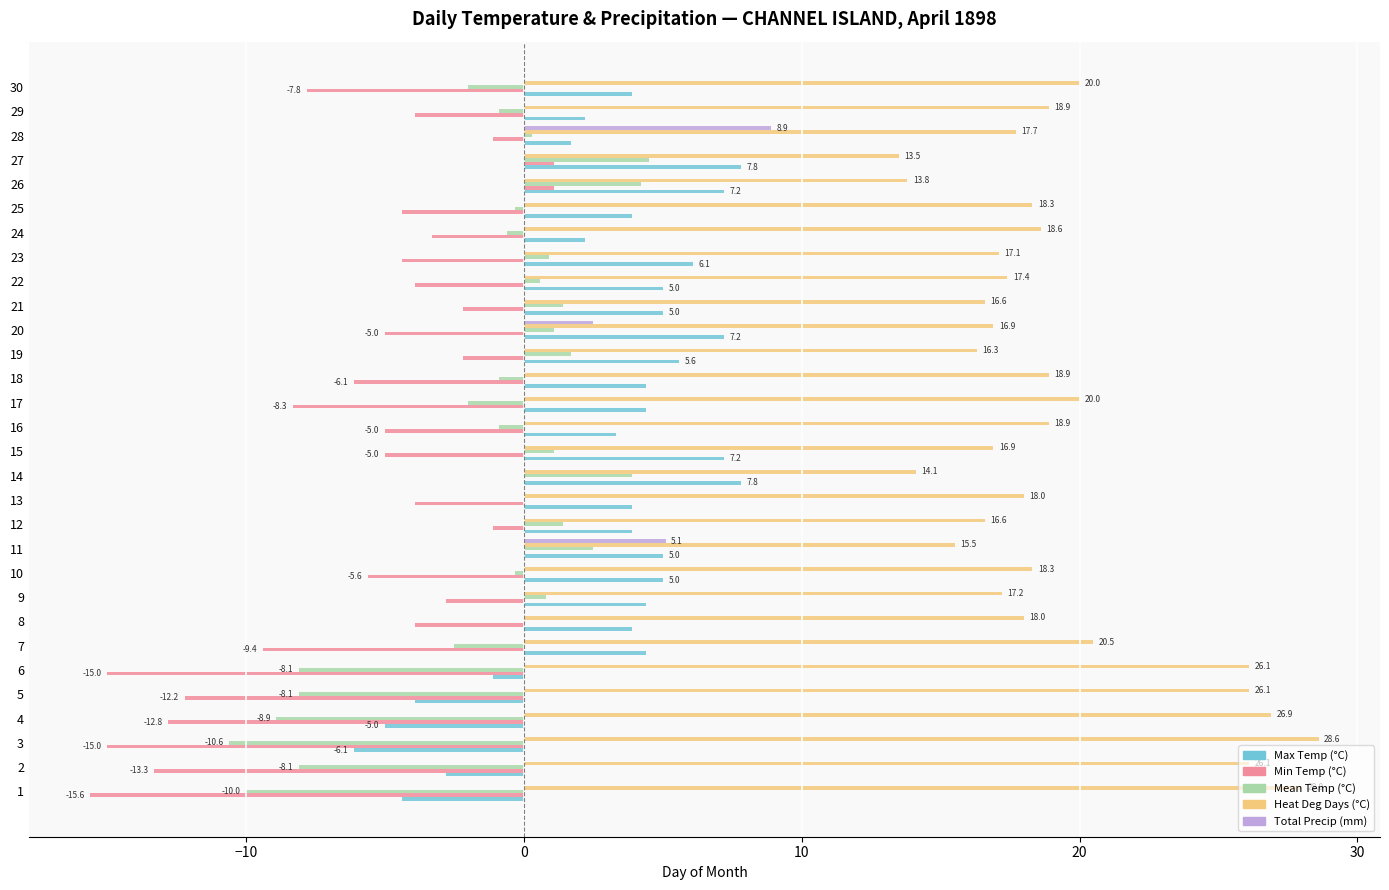

What is the total value across all series at 20?

22.7